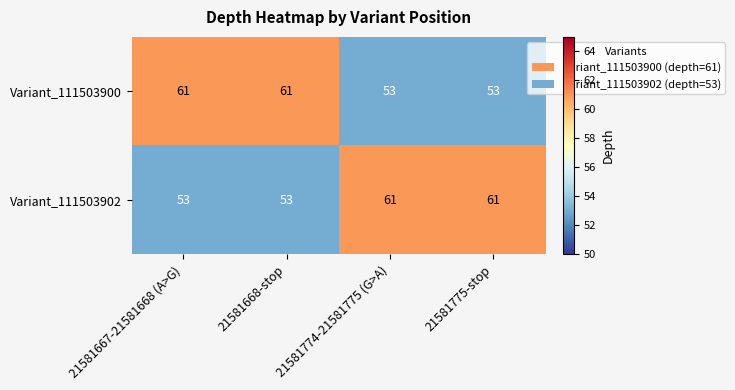

What is the sum of all Variant_111503902 values?

228